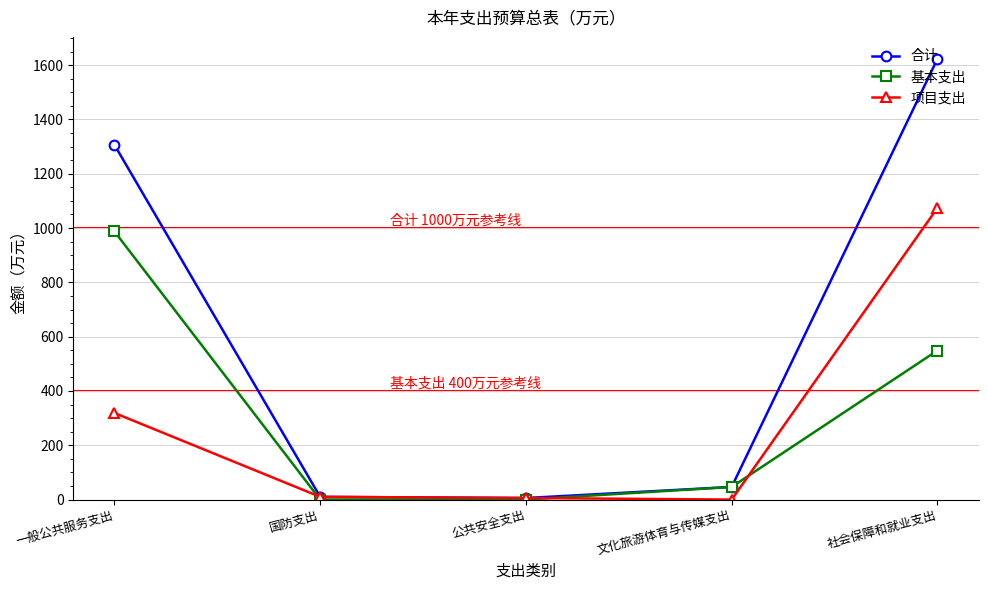

In 项目支出, how many points are lower than both neighbors (excluding endpoints)?

1